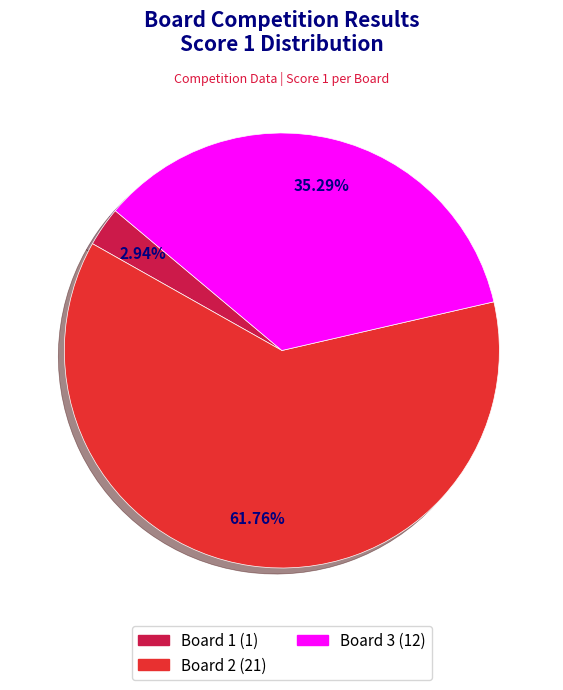

Does any single category account for the majority?

Yes